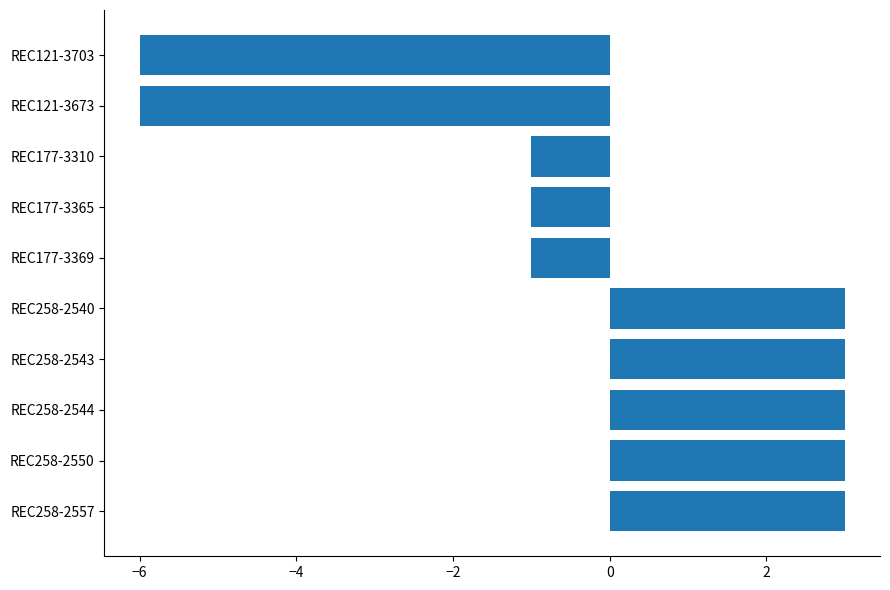

What is the minimum value shown in the chart?

-6